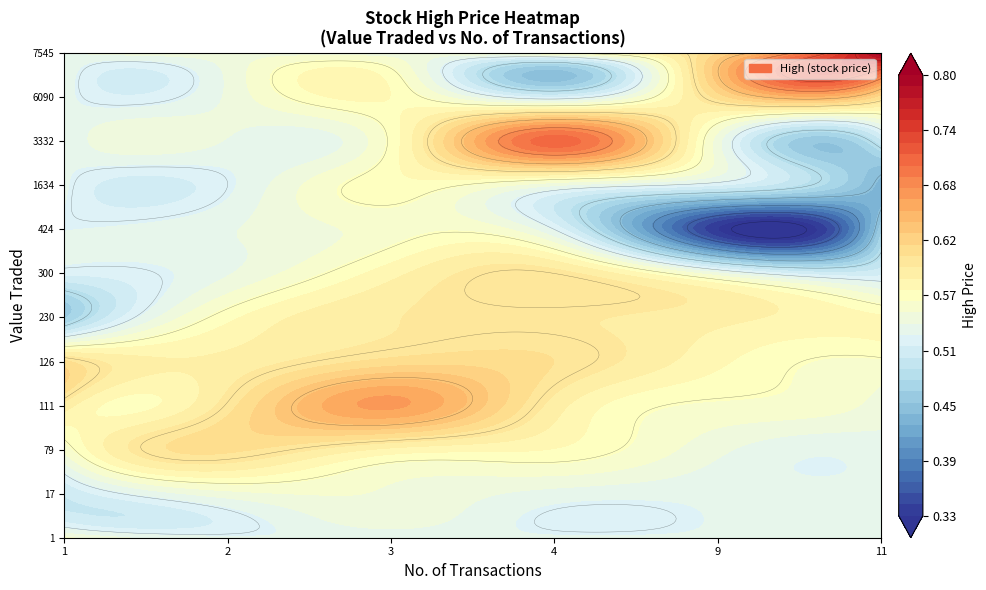

True or false: 23/07/2023 has a value of 0.2 at 6.

False